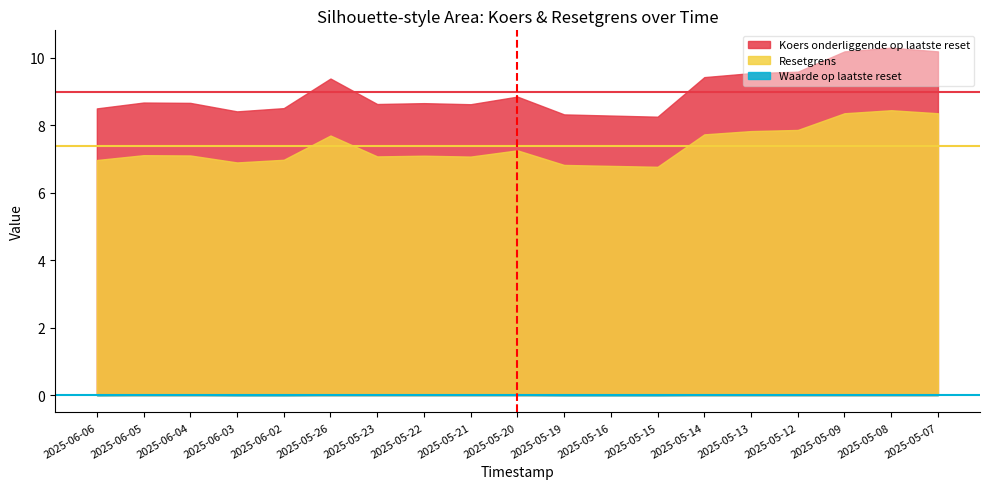

Reading left to right, extract all data points from this chart.

Koers onderliggende op laatste reset: 8.5	8.7	8.7	8.4	8.5	9.4	8.6	8.7	8.6	8.9	8.3	8.3	8.3	9.4	9.6	9.6	10.2	10.3	10.2
Resetgrens: 7.0	7.1	7.1	6.9	7.0	7.7	7.1	7.1	7.1	7.3	6.8	6.8	6.8	7.7	7.8	7.9	8.4	8.4	8.4
Waarde op laatste reset: 0.0	0.0	0.0	0.0	0.0	0.0	0.0	0.0	0.0	0.0	0.0	0.0	0.0	0.0	0.0	0.0	0.0	0.0	0.0